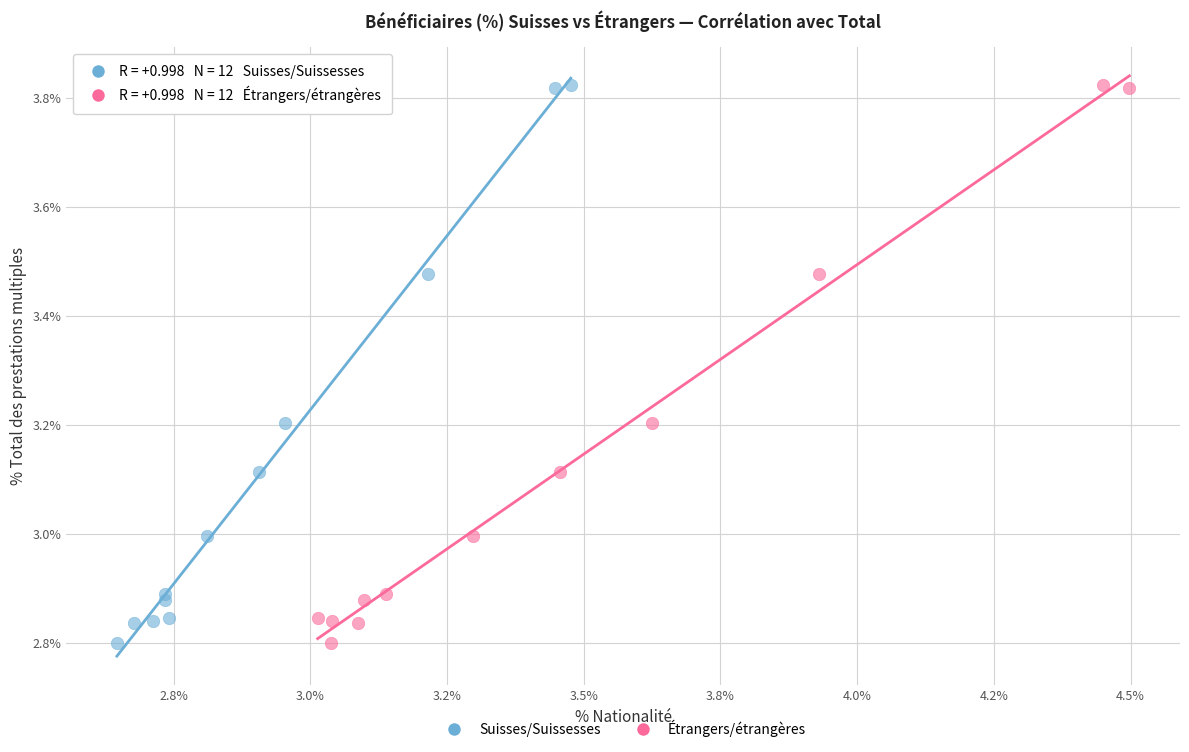

What are all the series names shown in the legend?

Suisses/Suissesses, Étrangers/étrangères